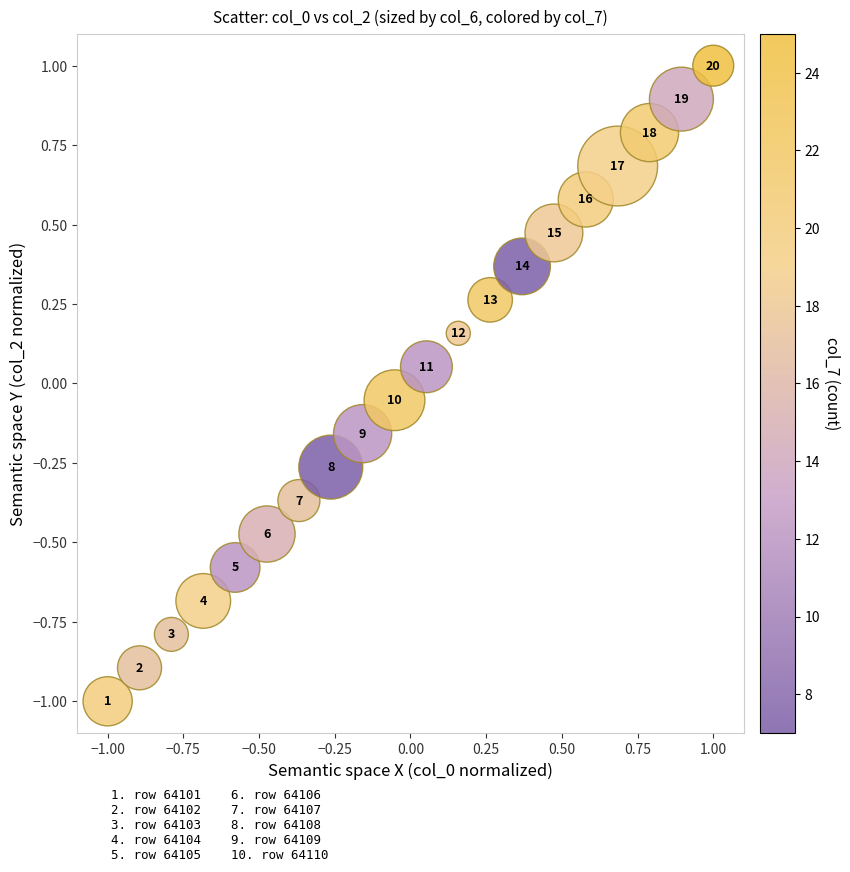

What is the range of X values (max minus min)?

2.0